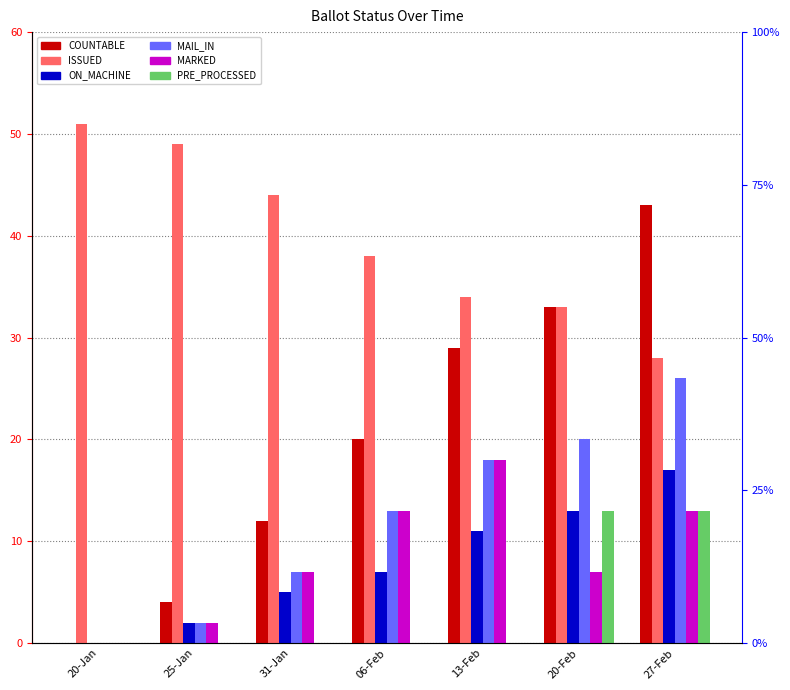

What position from the right is 06-Feb?

4